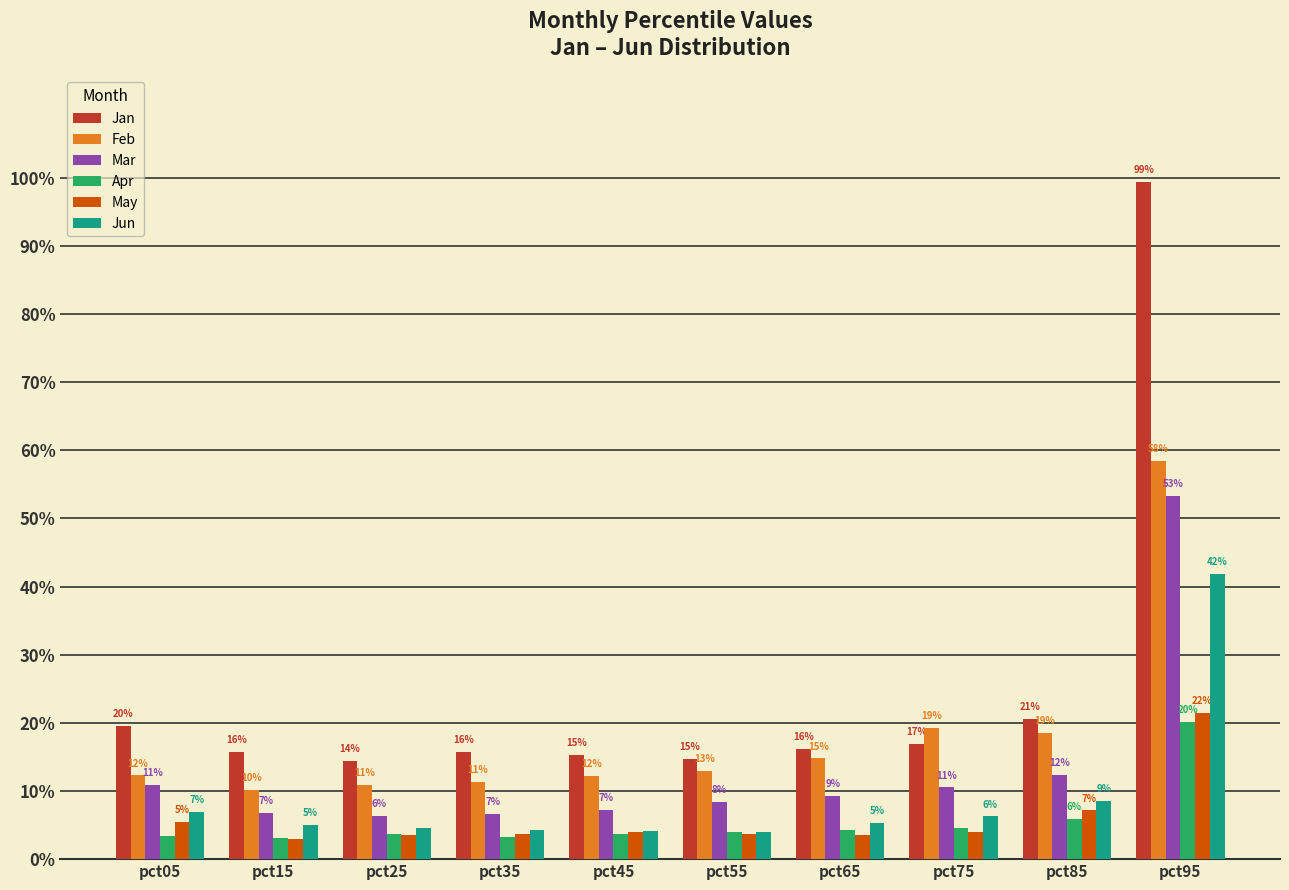

What is the difference between the maximum and minimum values in the Jan series?

0.8